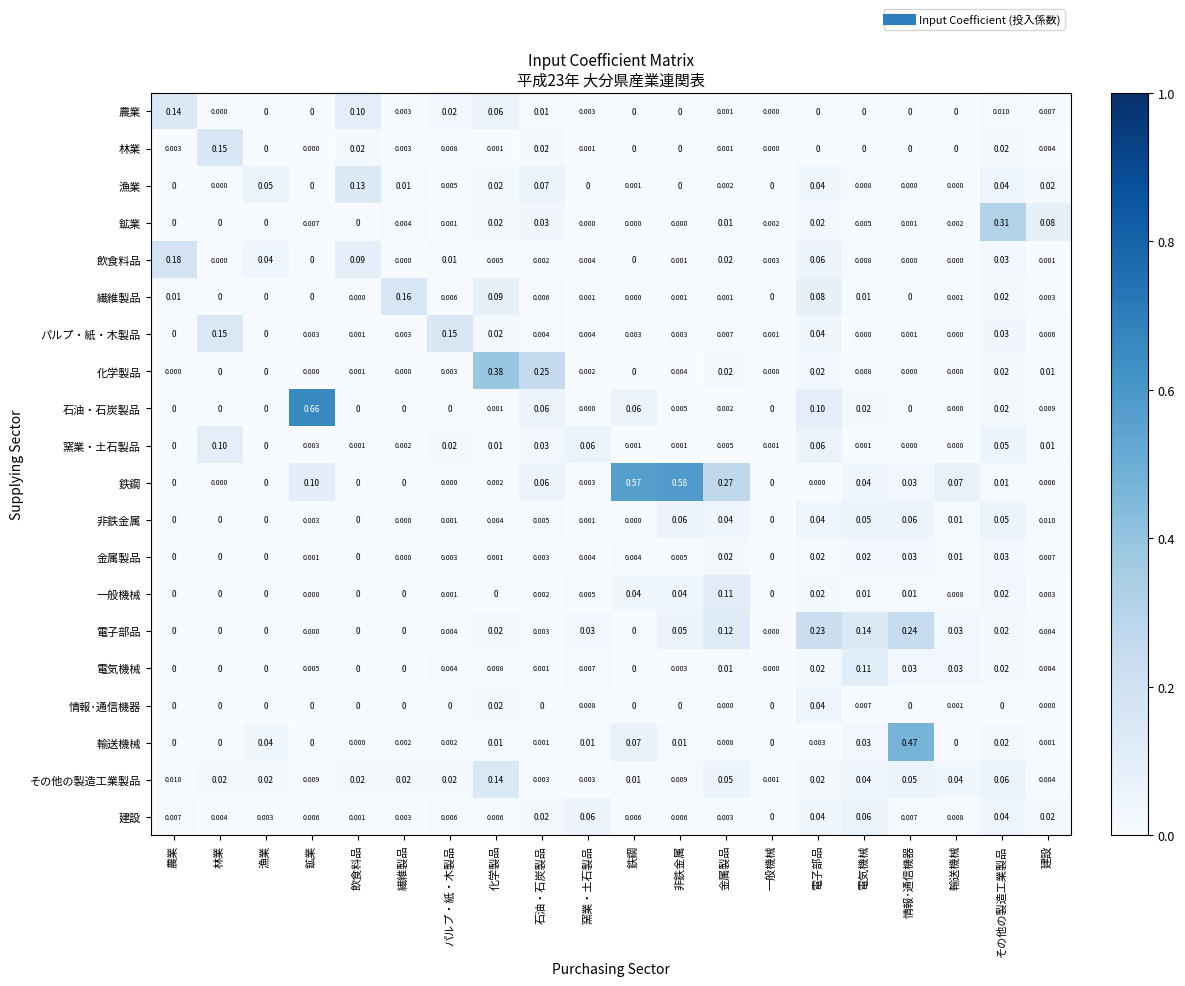

At which category does the chart reach its peak across all series?

鉱業